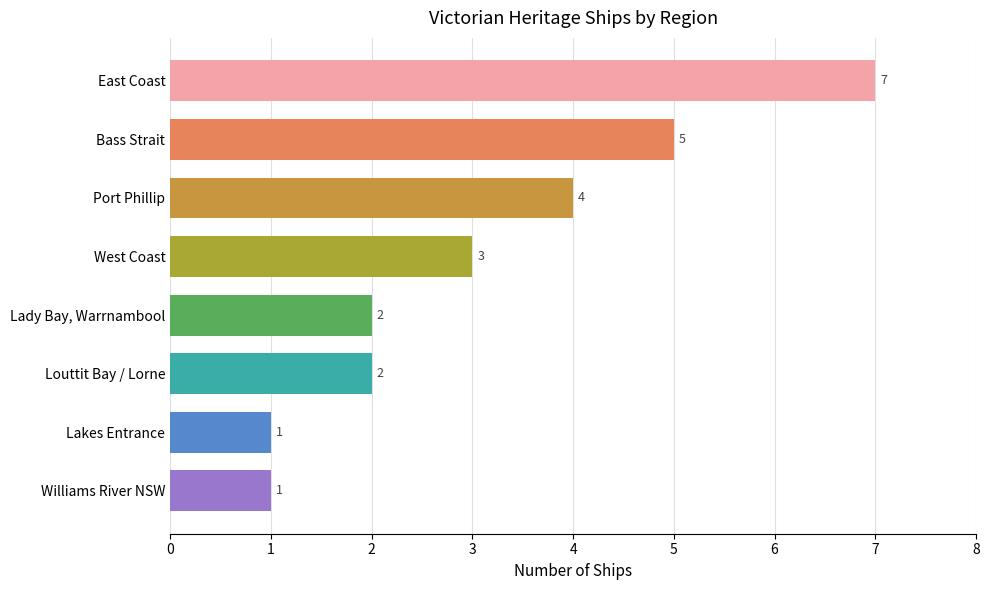

What is the approximate value at East Coast?

7